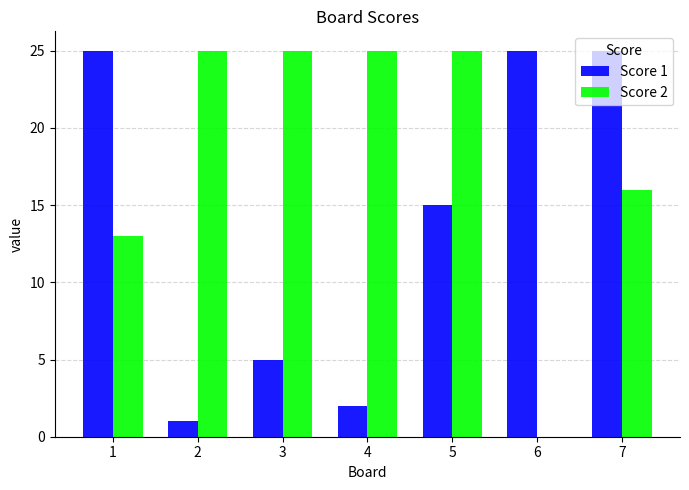

Reading right to left, list all the values displayed in this chart.

Score 1: 25	25	15	2	5	1	25
Score 2: 16	0	25	25	25	25	13